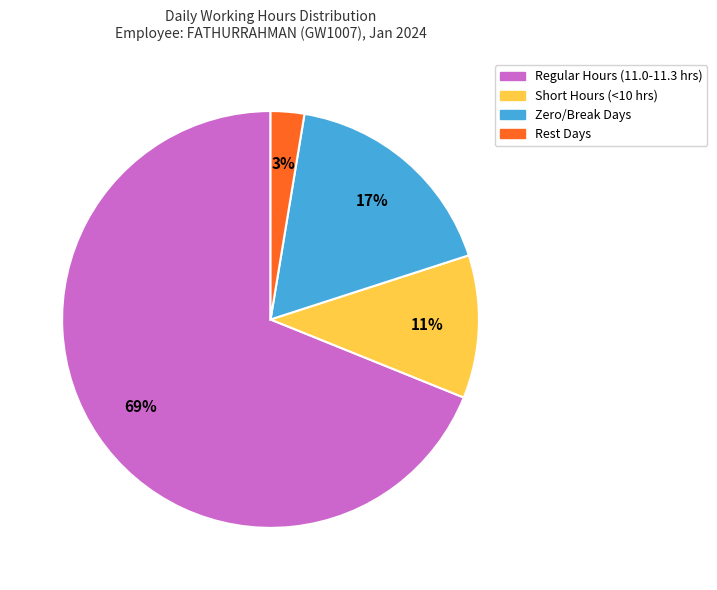

To the nearest percent, what is the average slice percentage?

25%